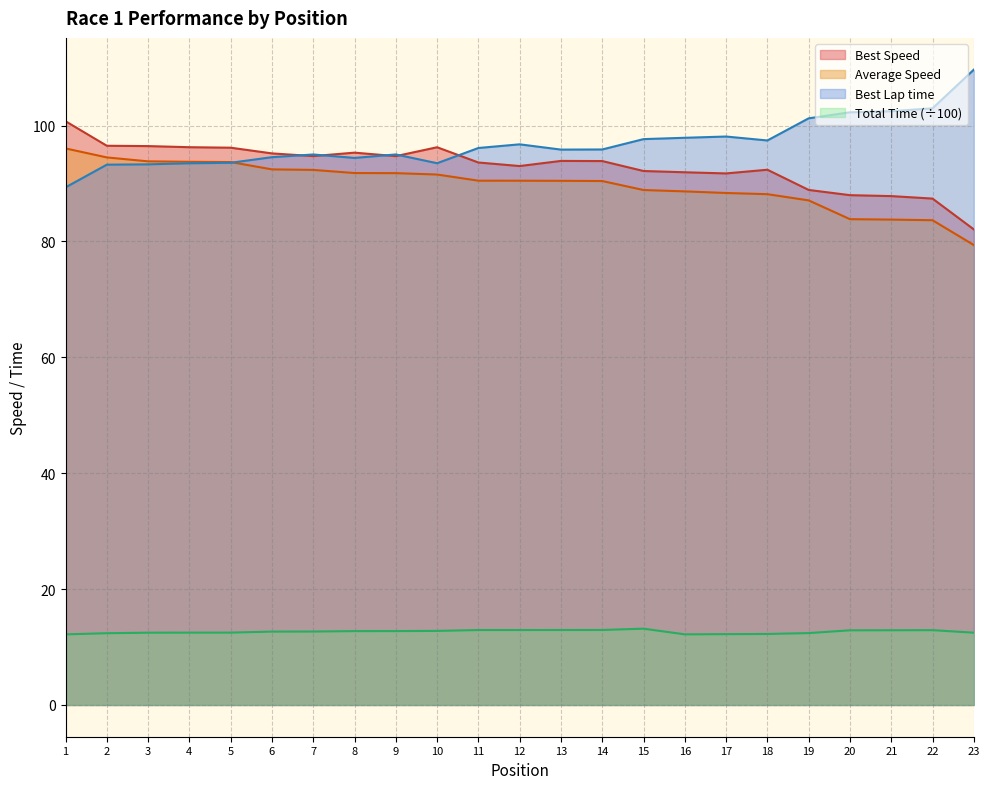

What are all the series names shown in the legend?

Best Speed, Average Speed, Best Lap time, Total Time (÷100)